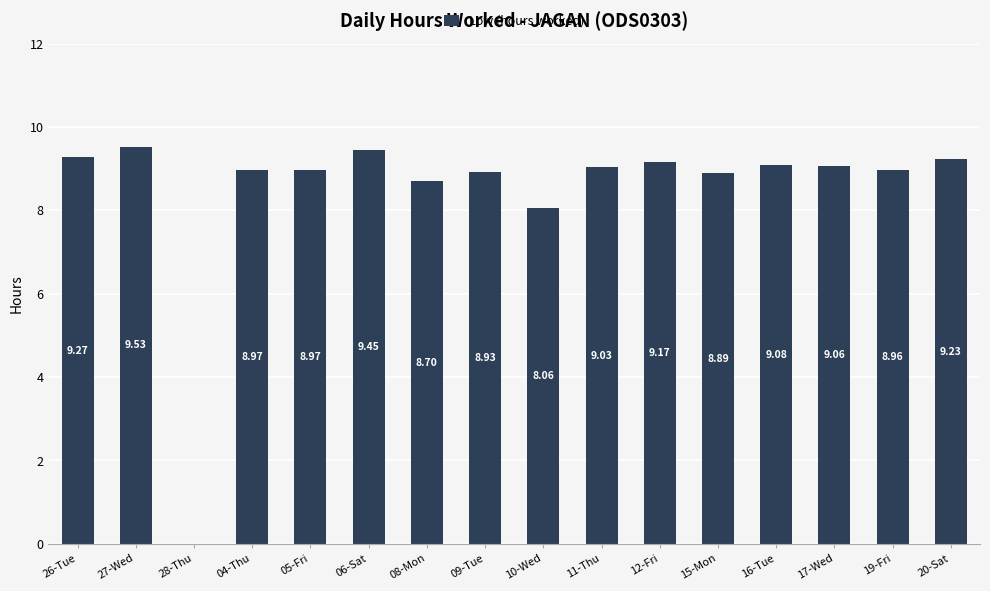

How many values exceed 9?

8